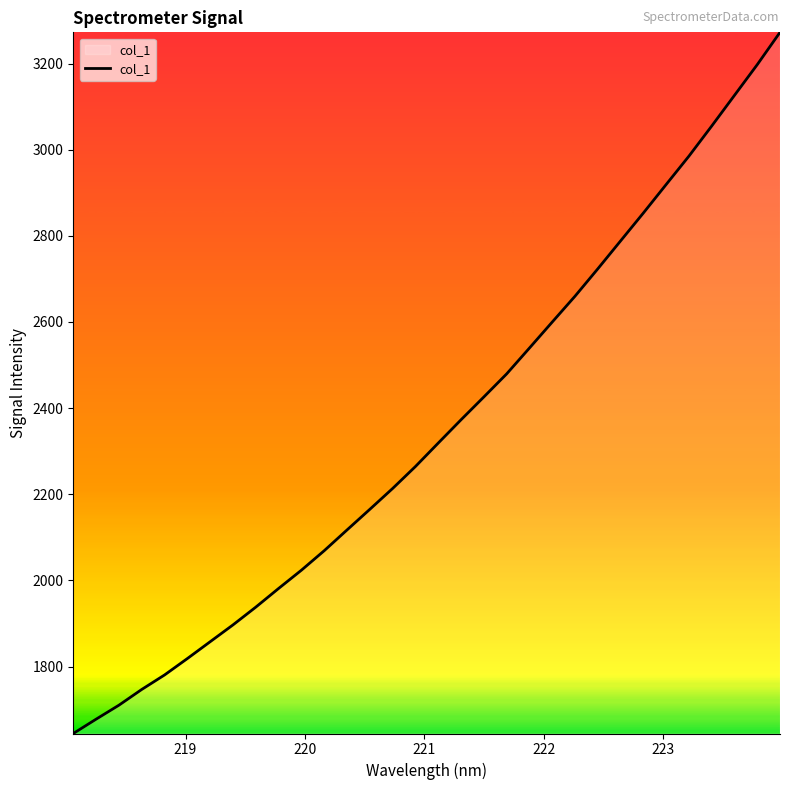

What is the difference between the maximum and minimum values?

1628.0